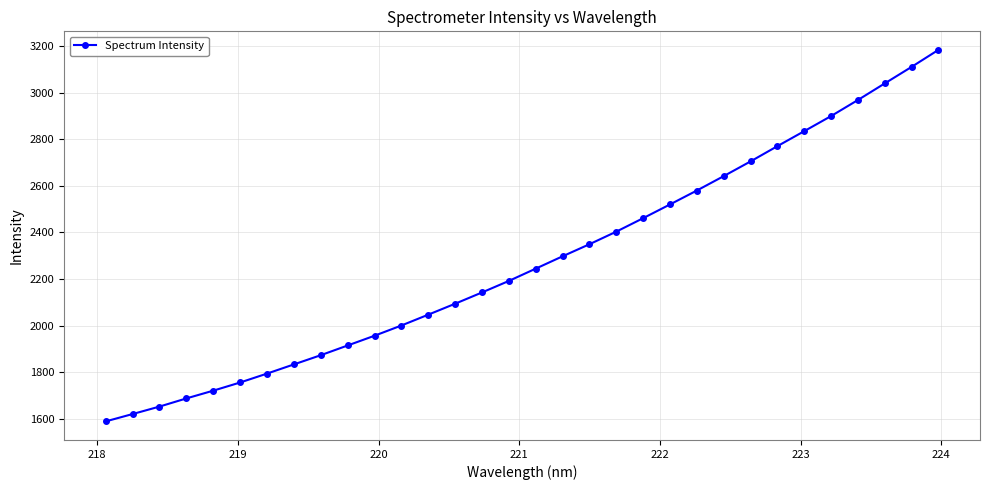

What is the sum of all values?

72876.2